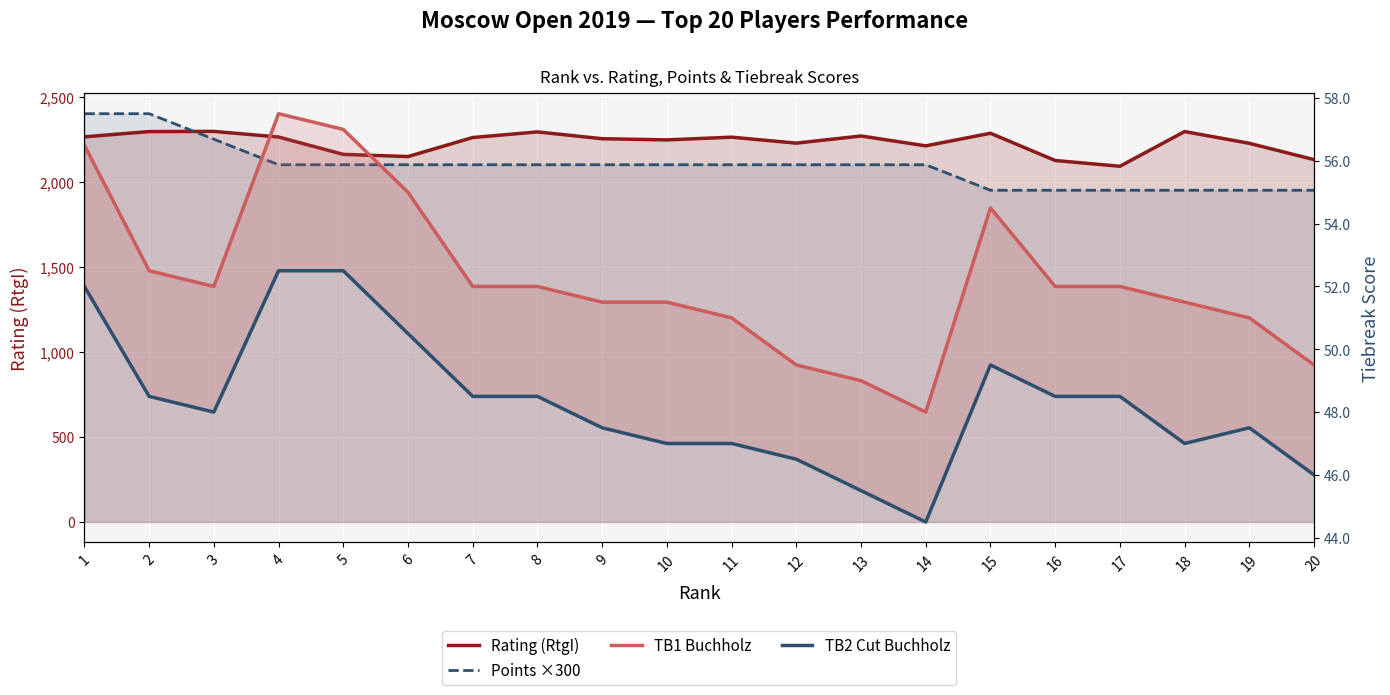

True or false: Points ×300 and TB1 Buchholz cross at least once.

False